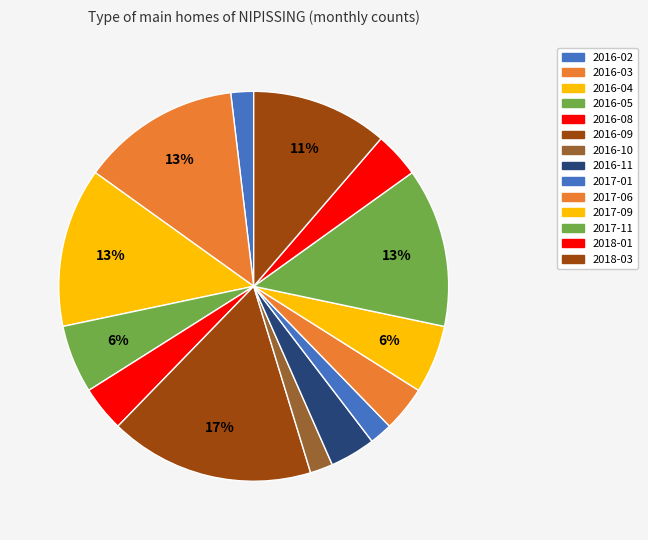

To the nearest percent, what is the difference between the 2016-04 and 2016-08 slice percentages?

9%